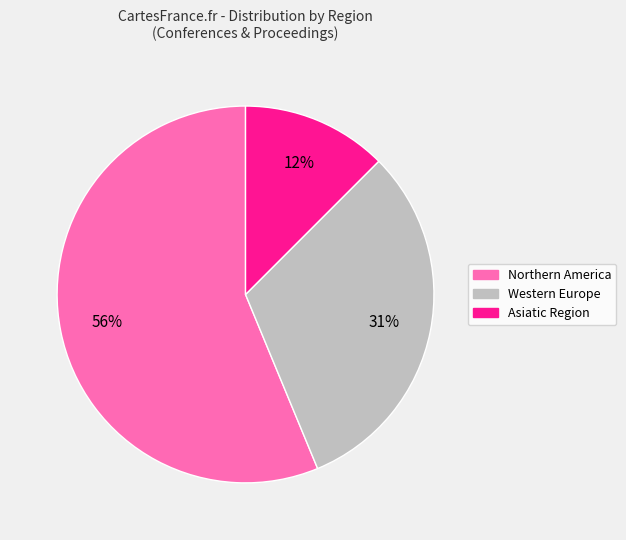

To the nearest percent, what is the average slice percentage?

33%